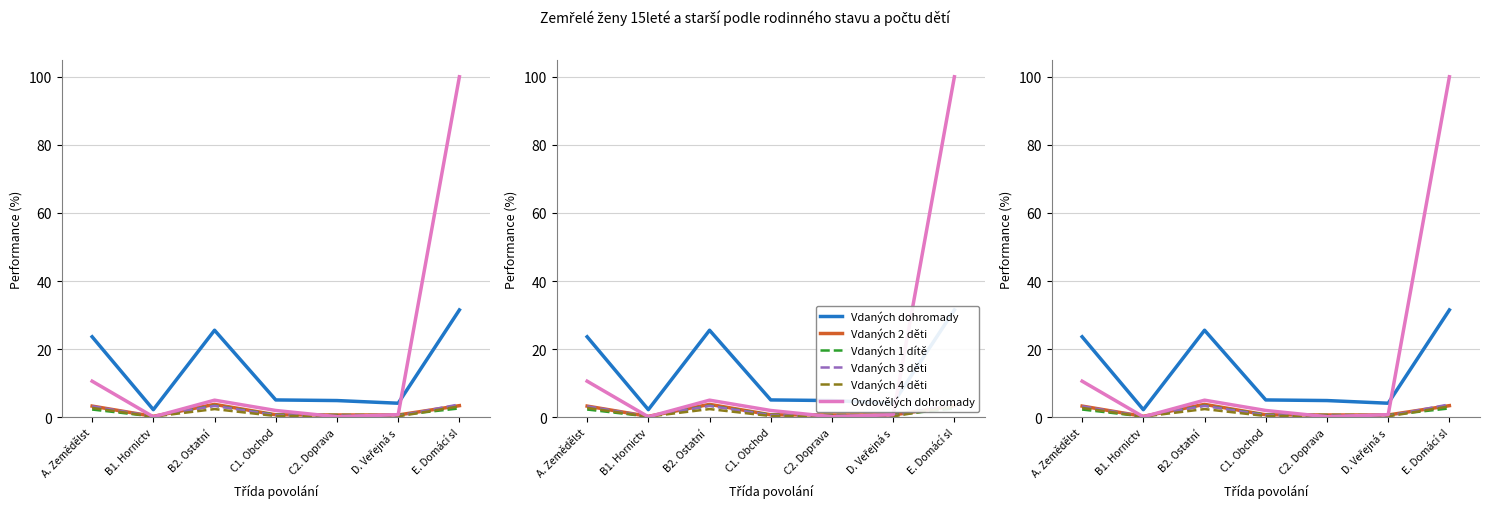

What is the difference between the second highest and minimum values in the Vdaných 2 děti series?

3.1